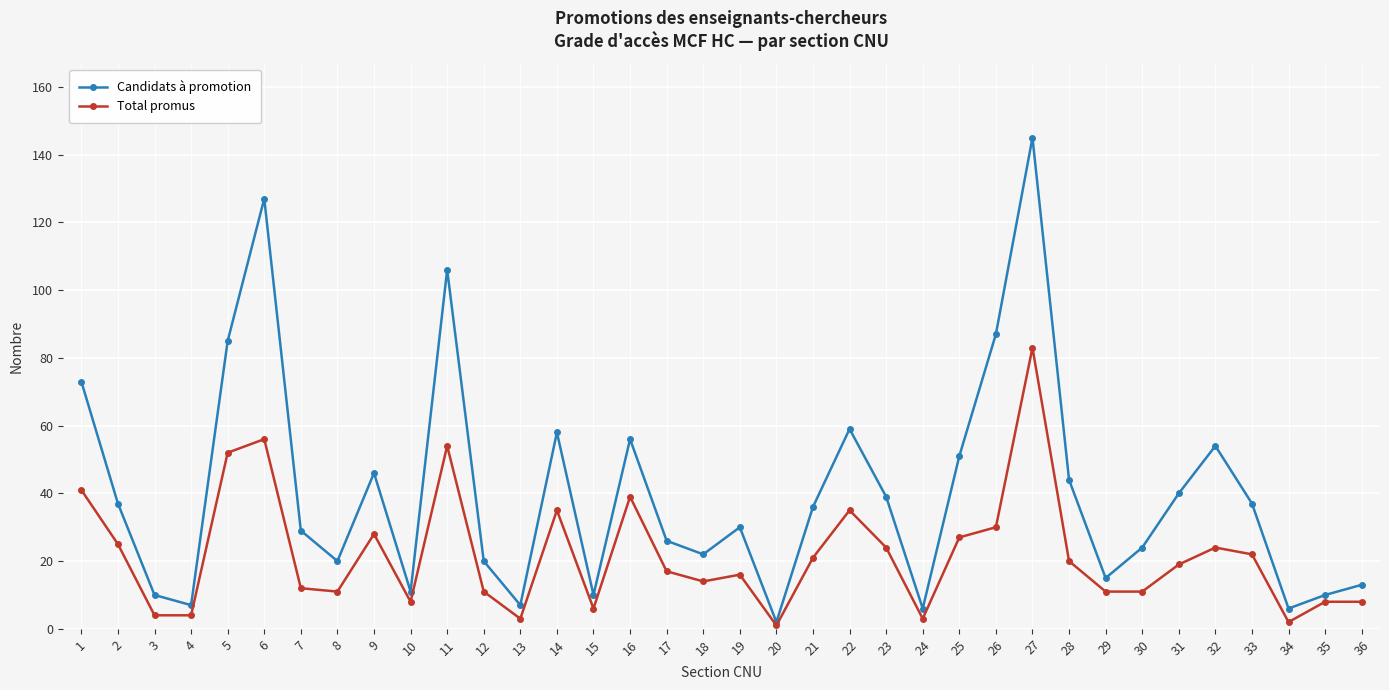

At how many categories does at least one series exceed 123?

2